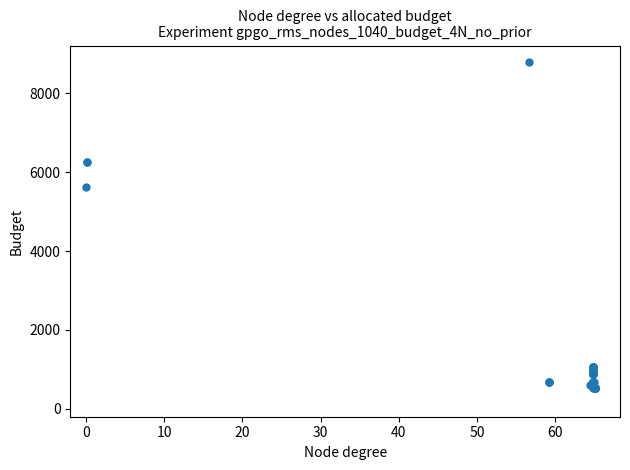

What Y value in the scatter plot is closest to 4662?

5636.0